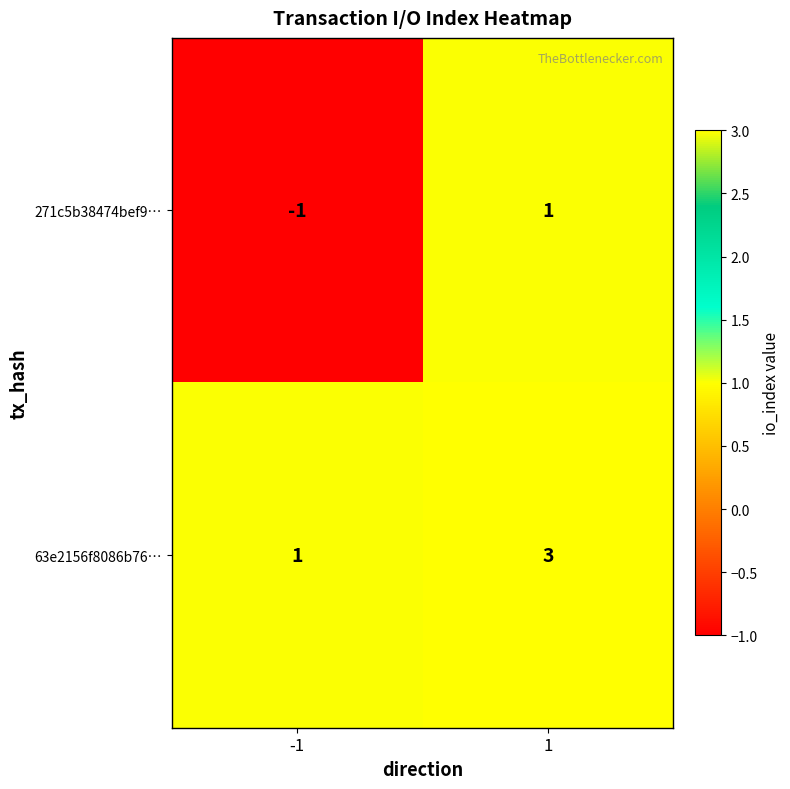

What is the sum of the 63e2156f8086b76… values at -1 and 1?

4